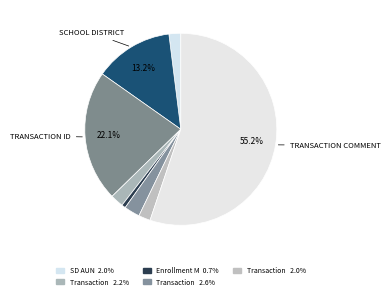

Which slice is the smallest?

Enrollment Month